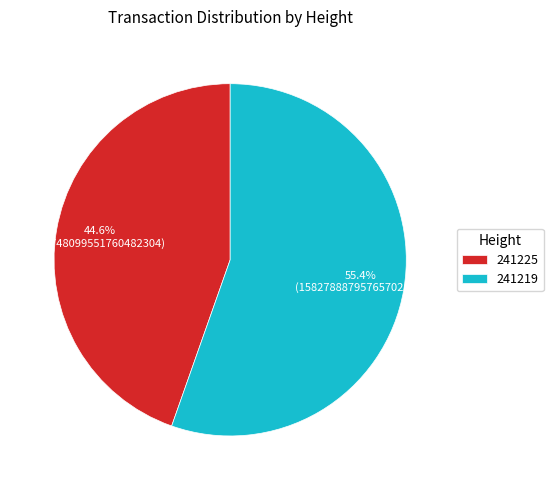

Approximately how many times larger is the value at 241225 compared to 241219?

0.8